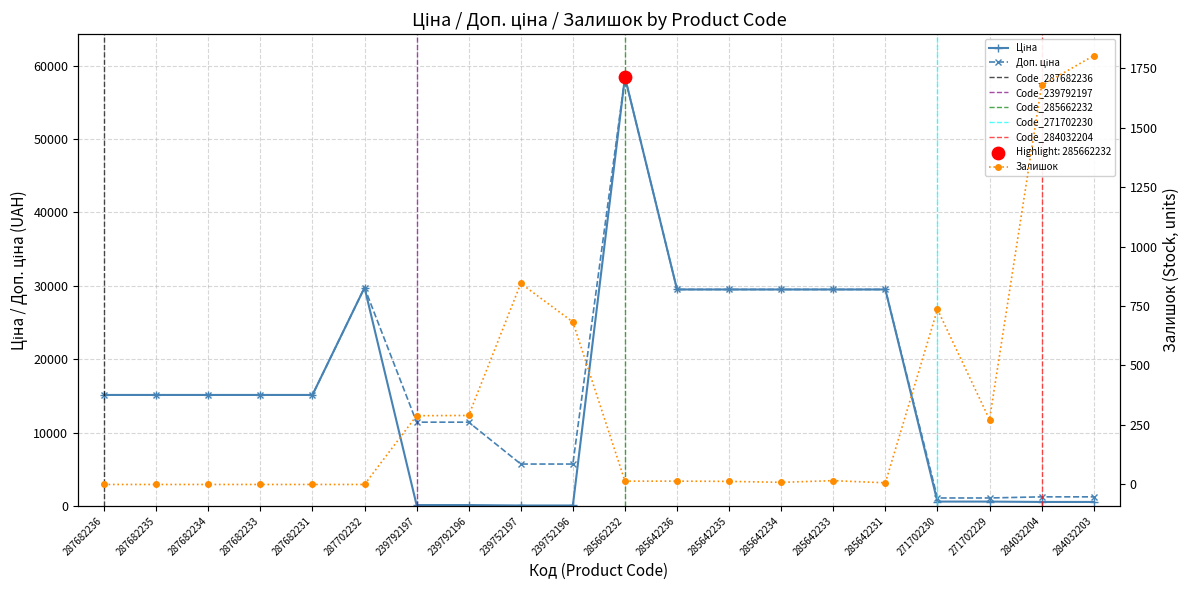

What is the total value across all series at 287682236?

30240.0